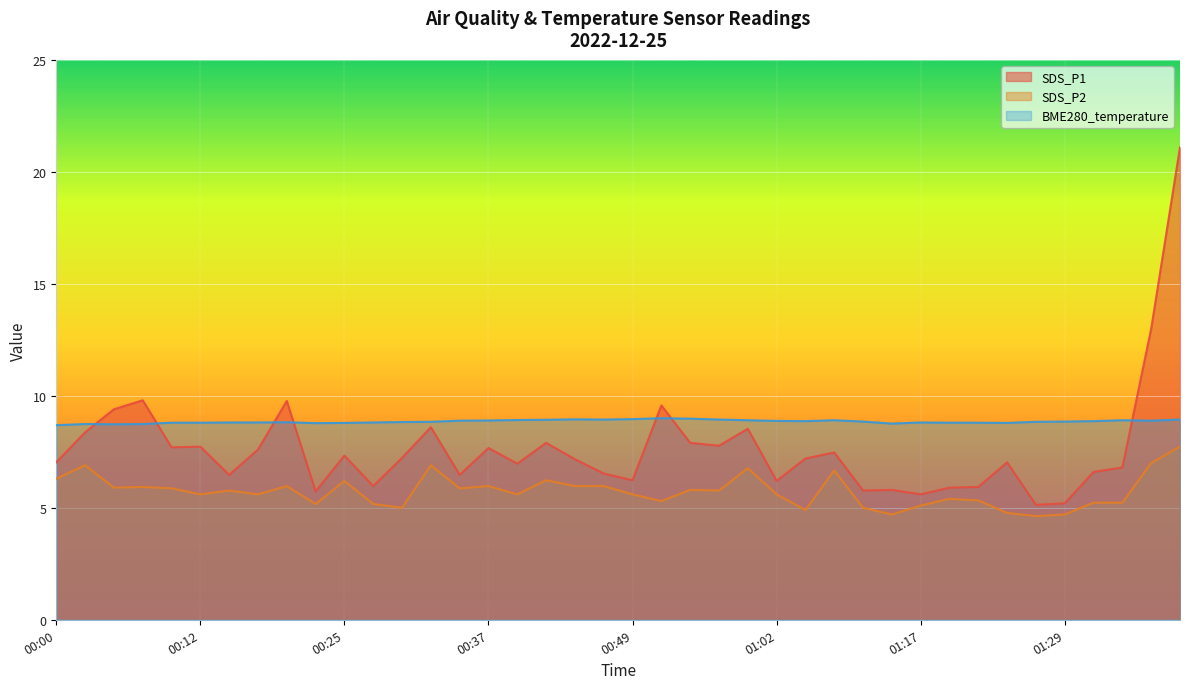

Reading right to left, transcribe all the data shown in this chart.

SDS_P1: 01:39=21.1	01:36=13.0	01:34=6.8	01:32=6.6	01:29=5.2	01:27=5.1	01:24=7.0	01:22=5.9	01:19=5.9	01:17=5.6	01:14=5.8	01:12=5.8	01:07=7.5	01:04=7.2	01:02=6.2	00:59=8.5	00:57=7.8	00:54=7.9	00:52=9.6	00:49=6.2	00:47=6.5	00:44=7.2	00:42=7.9	00:39=7.0	00:37=7.7	00:34=6.5	00:32=8.6	00:29=7.2	00:27=6.0	00:25=7.3	00:22=5.7	00:20=9.8	00:17=7.6	00:15=6.5	00:12=7.7	00:10=7.7	00:07=9.8	00:05=9.4	00:02=8.4	00:00=7.0
SDS_P2: 01:39=7.7	01:36=7.0	01:34=5.2	01:32=5.2	01:29=4.7	01:27=4.6	01:24=4.8	01:22=5.3	01:19=5.4	01:17=5.1	01:14=4.7	01:12=5.0	01:07=6.7	01:04=4.9	01:02=5.6	00:59=6.8	00:57=5.8	00:54=5.8	00:52=5.3	00:49=5.6	00:47=6.0	00:44=6.0	00:42=6.2	00:39=5.6	00:37=6.0	00:34=5.9	00:32=6.9	00:29=5.0	00:27=5.2	00:25=6.2	00:22=5.2	00:20=6.0	00:17=5.6	00:15=5.8	00:12=5.6	00:10=5.9	00:07=5.9	00:05=5.9	00:02=6.9	00:00=6.3
BME280_temperature: 01:39=8.9	01:36=8.9	01:34=8.9	01:32=8.9	01:29=8.8	01:27=8.8	01:24=8.8	01:22=8.8	01:19=8.8	01:17=8.8	01:14=8.8	01:12=8.8	01:07=8.9	01:04=8.9	01:02=8.9	00:59=8.9	00:57=8.9	00:54=9.0	00:52=9.0	00:49=9.0	00:47=8.9	00:44=8.9	00:42=8.9	00:39=8.9	00:37=8.9	00:34=8.9	00:32=8.8	00:29=8.8	00:27=8.8	00:25=8.8	00:22=8.8	00:20=8.8	00:17=8.8	00:15=8.8	00:12=8.8	00:10=8.8	00:07=8.7	00:05=8.7	00:02=8.7	00:00=8.7